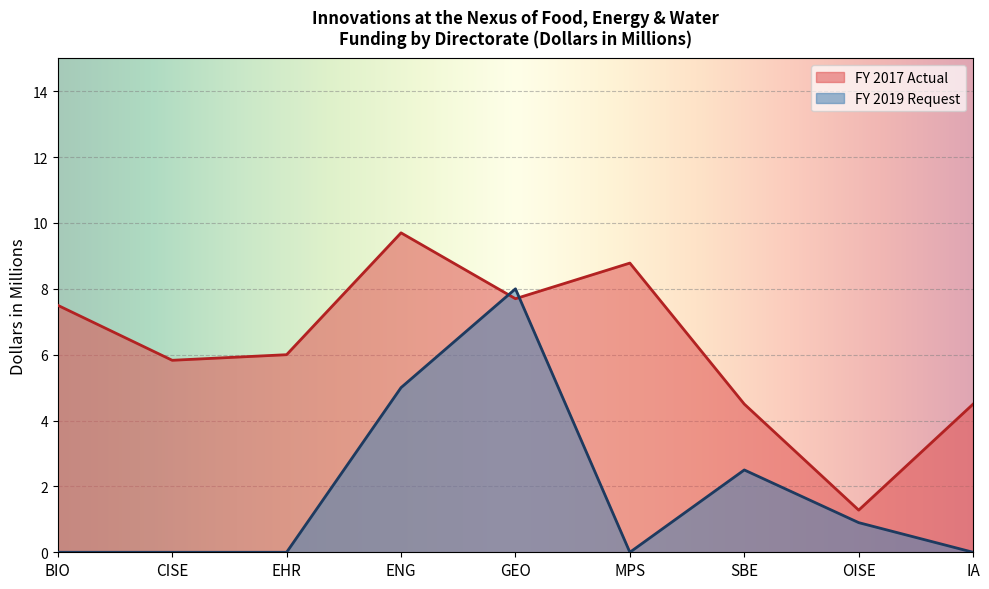

True or false: FY 2019 Request and FY 2017 Actual cross at least once.

True